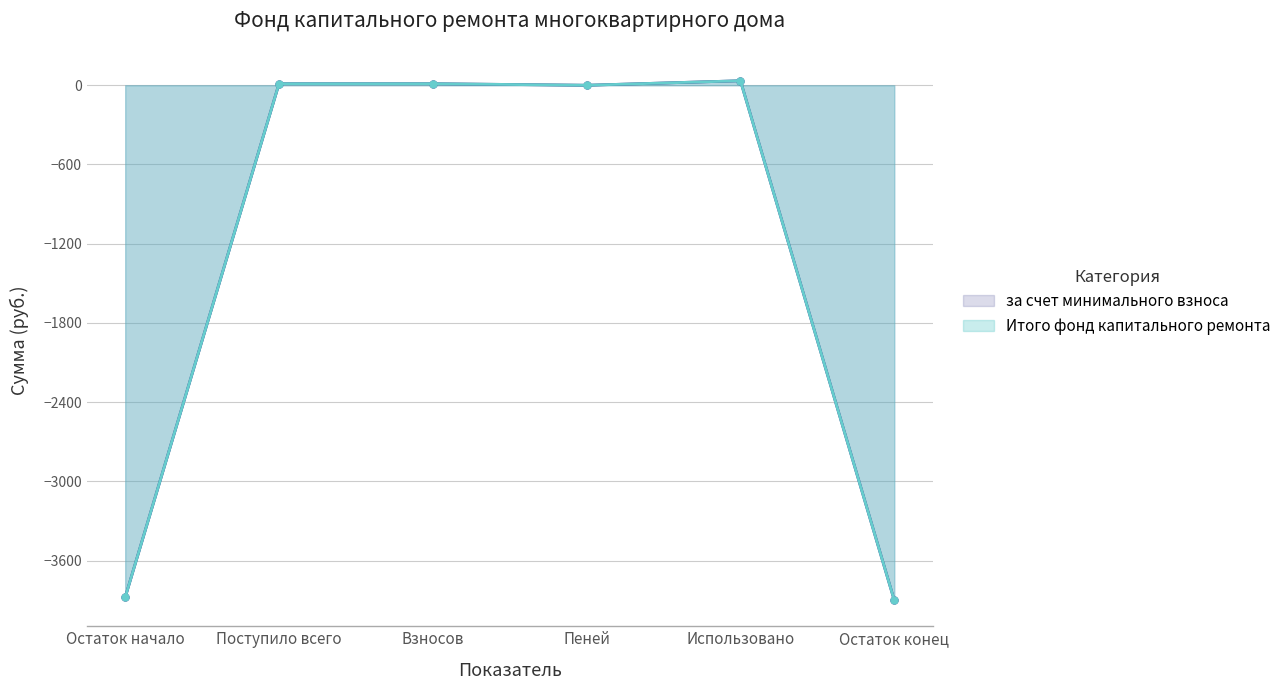

True or false: Итого фонд капитального ремонта and за счет минимального взноса cross at least once.

False